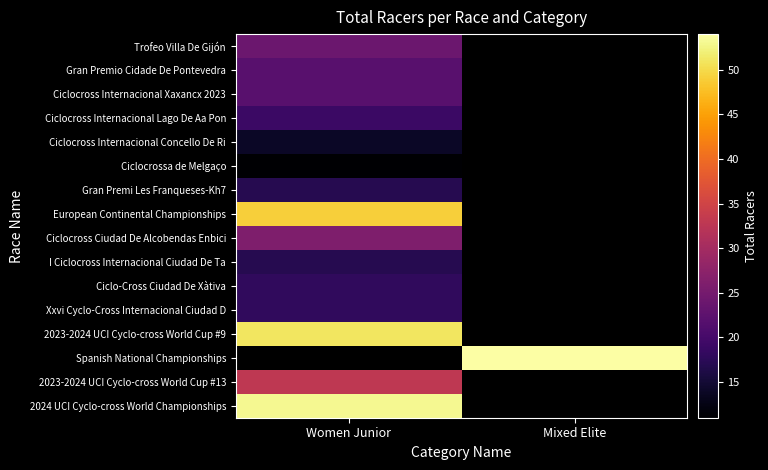

How many data points does each series have?

2